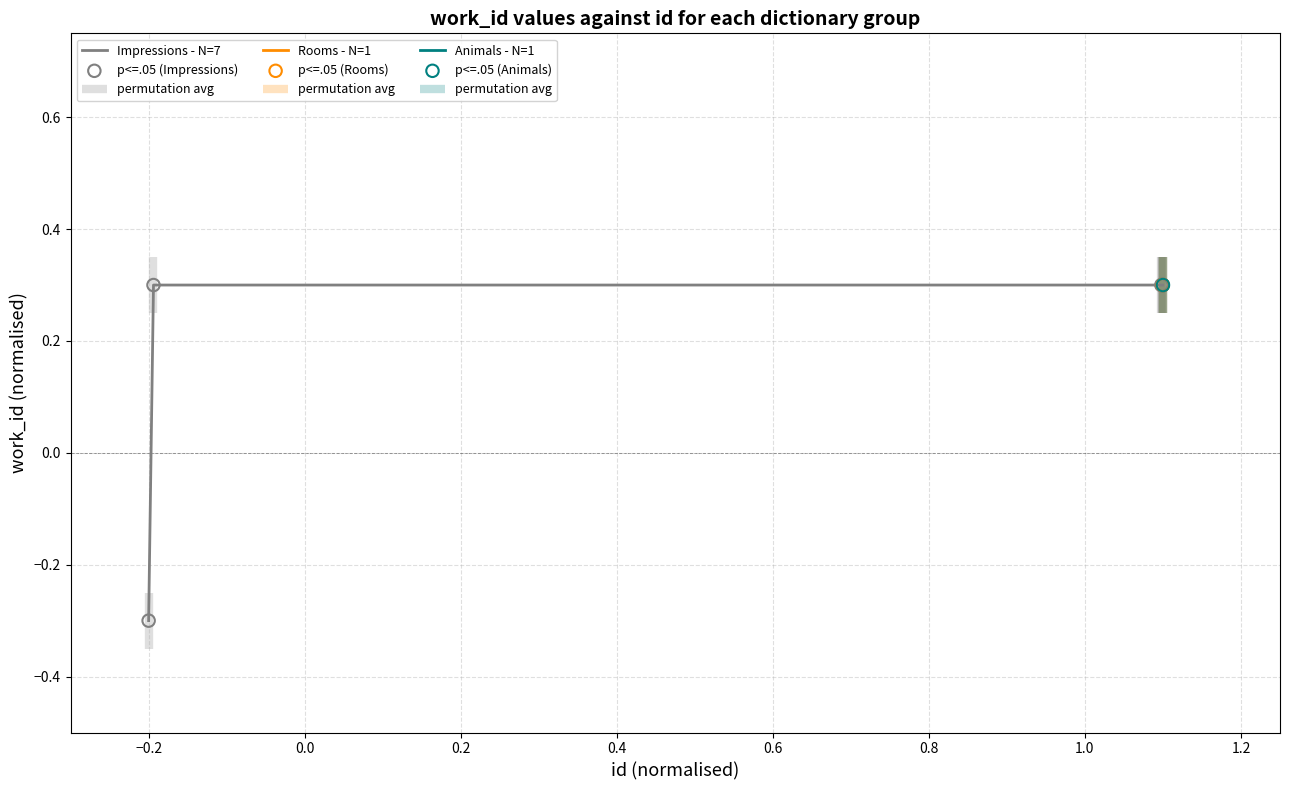

What is the lowest value of the Impressions - N=7 series?

-0.3